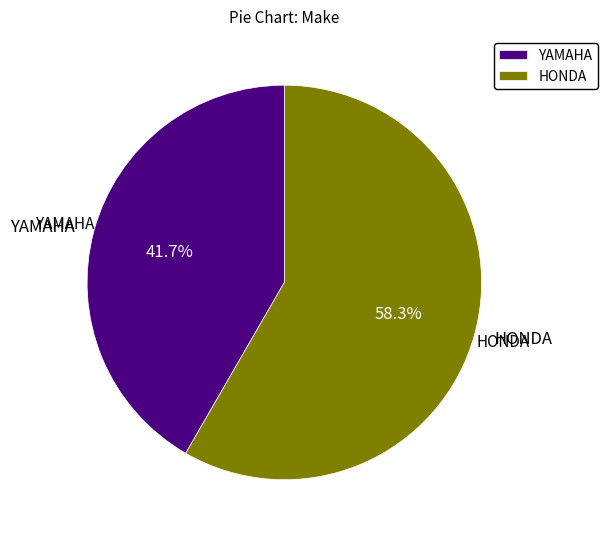

Is HONDA the majority of the pie?

Yes